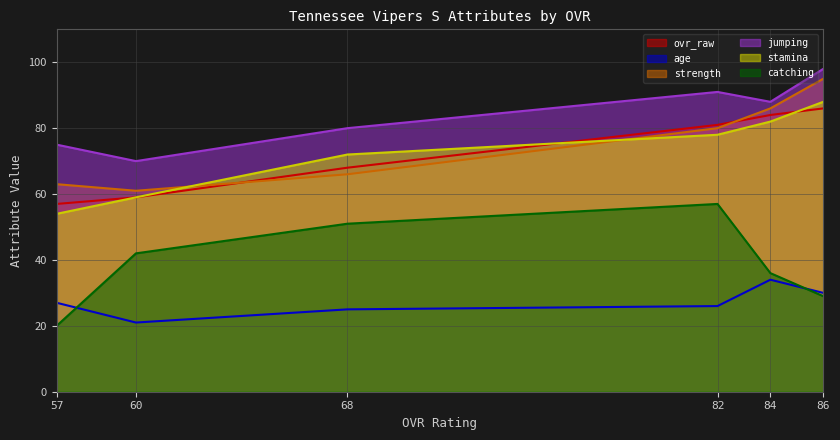

True or false: stamina and ovr_raw intersect in this chart.

True